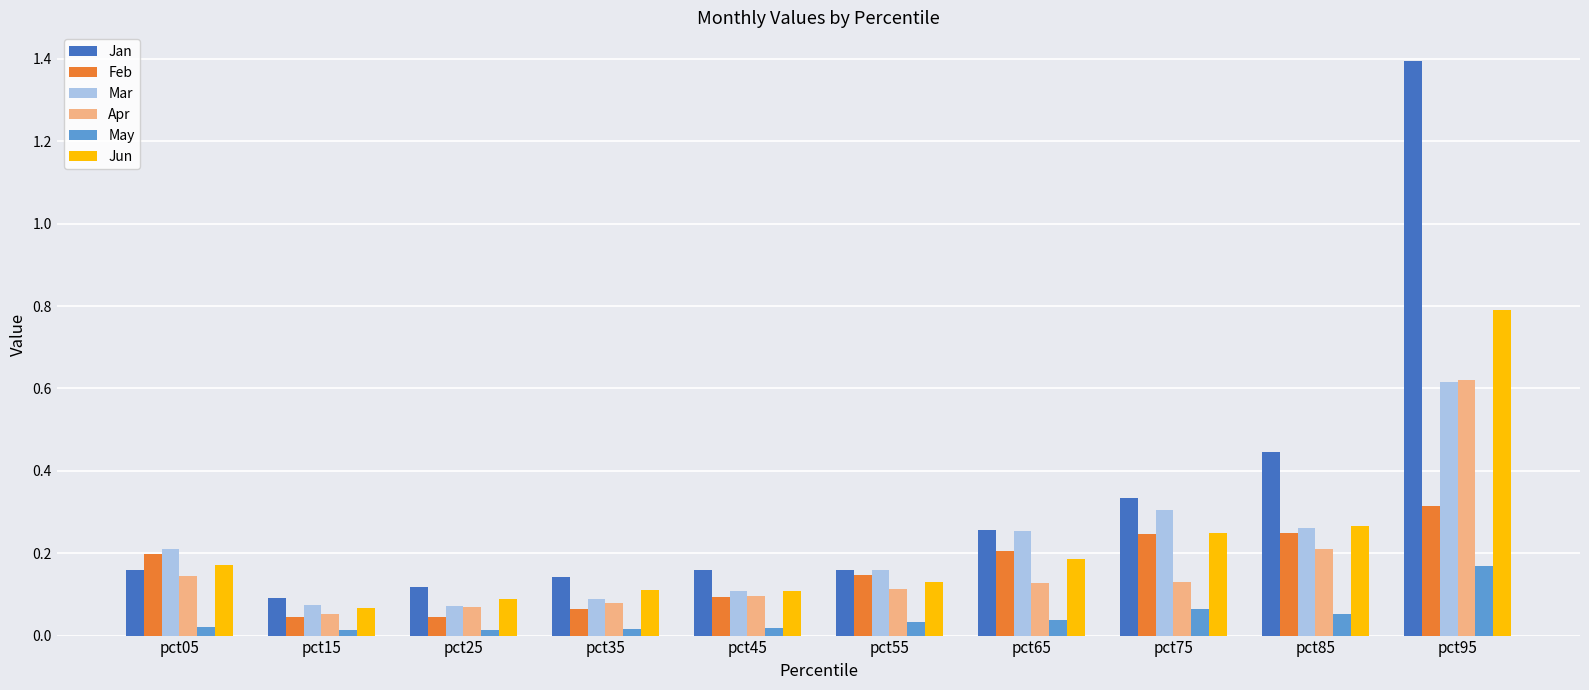

At which category does the chart reach its peak across all series?

pct95